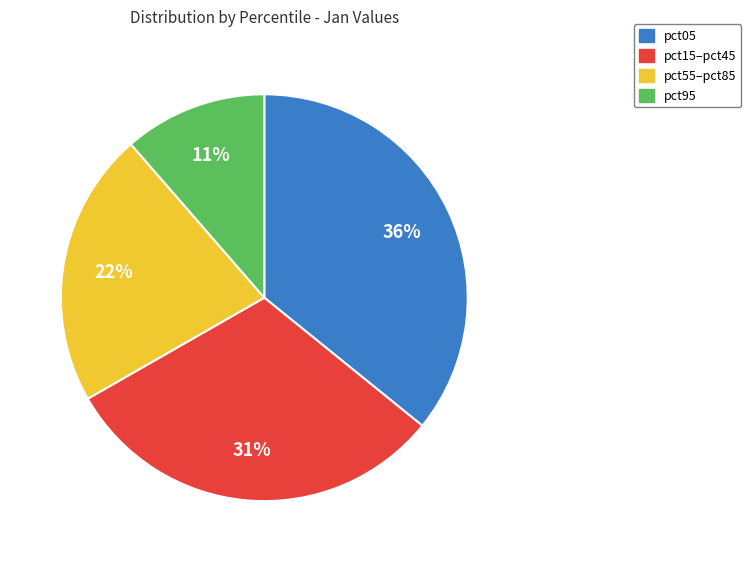

Does any single category account for the majority?

No